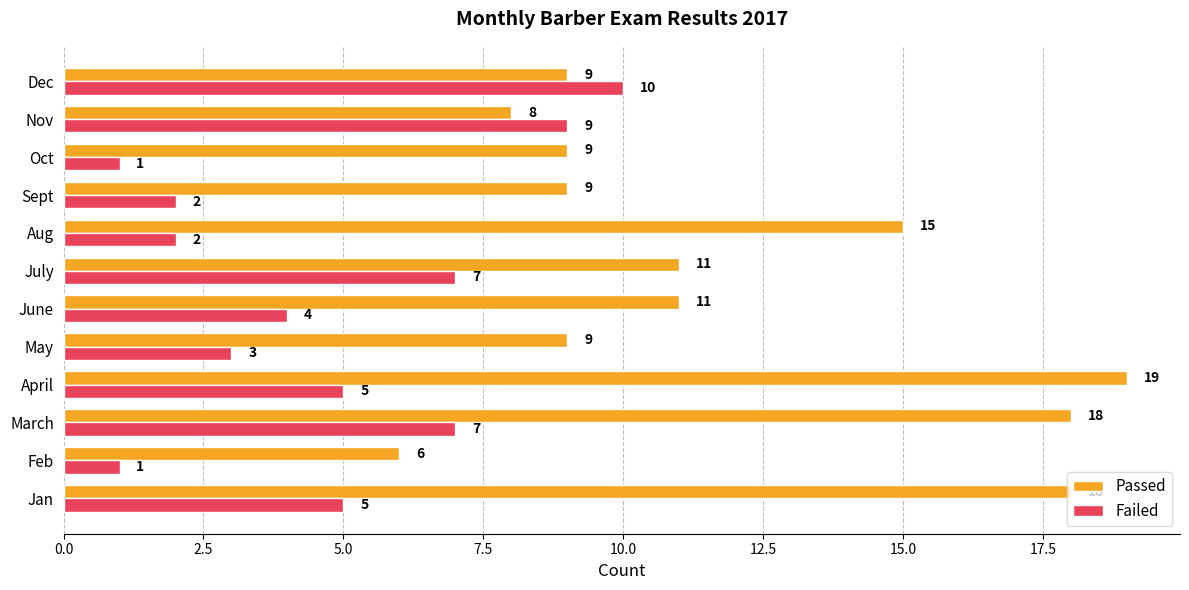

What is the minimum value for Passed?

6